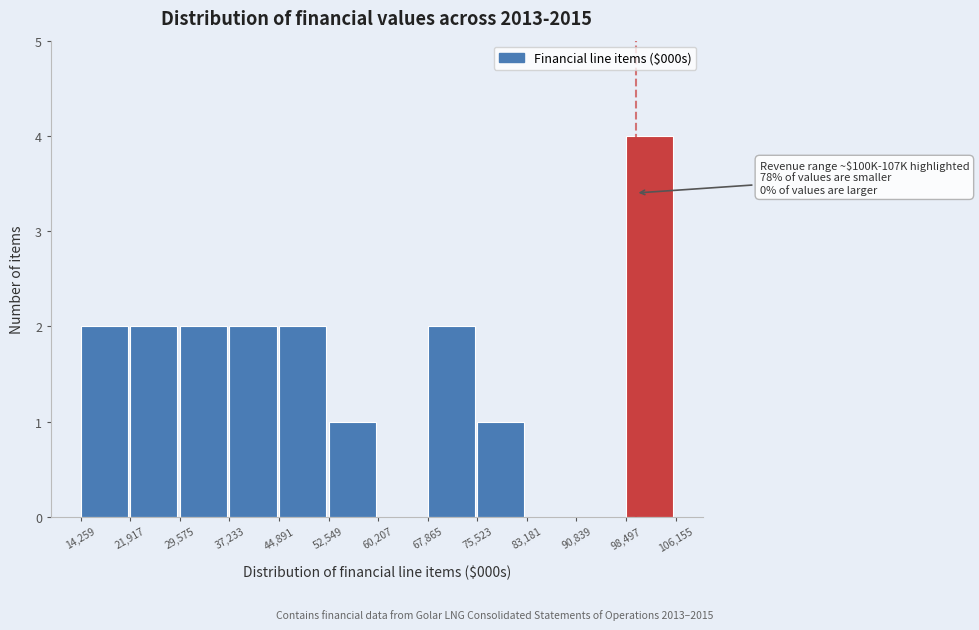

Over which range of the x-axis is the bar tallest?

98,497 to 106,155